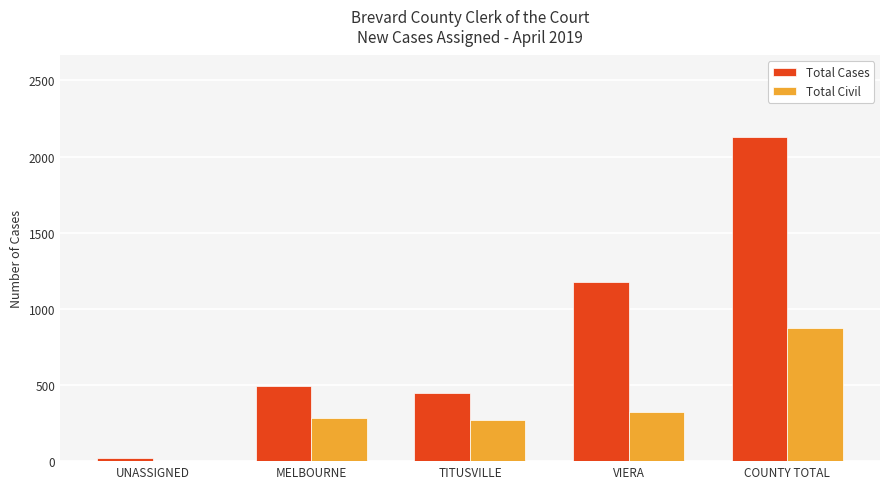

What is the total value across all series at TITUSVILLE?

720